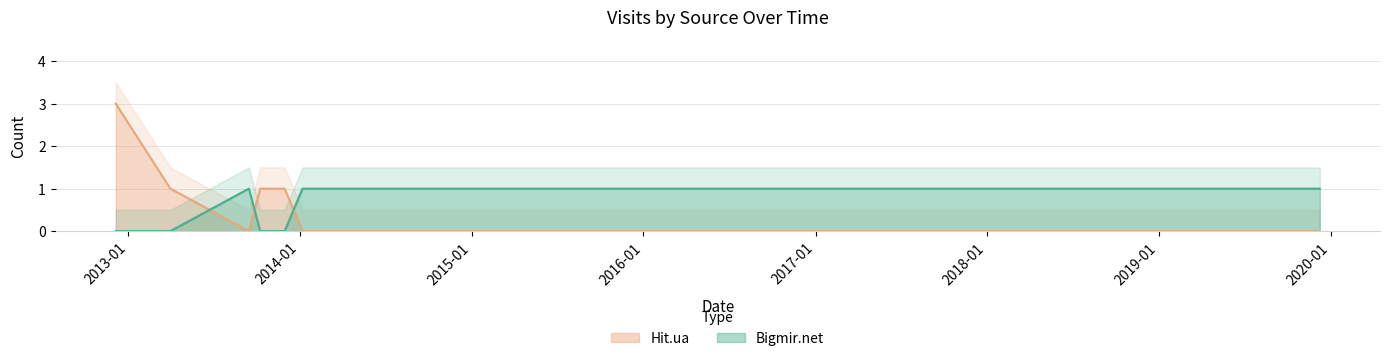

How many positive values does the Hit.ua series have?

4